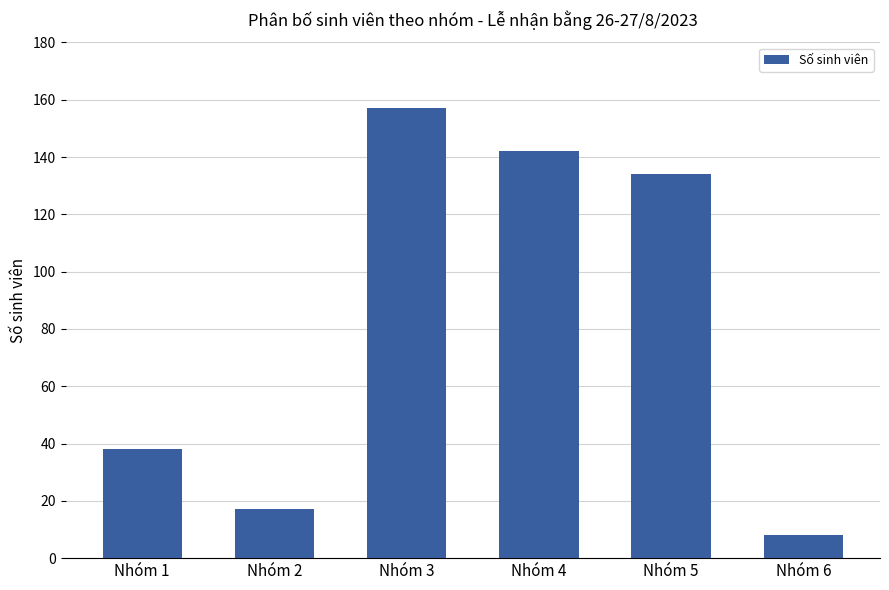

The value at Nhóm 5 is 134. True or false?

True